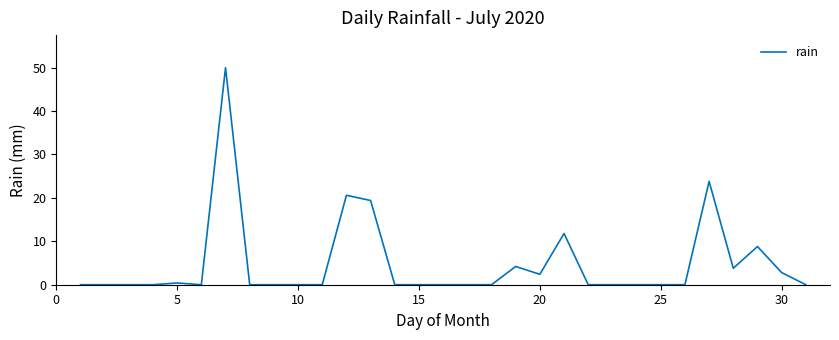

What is the greatest value displayed?

50.0